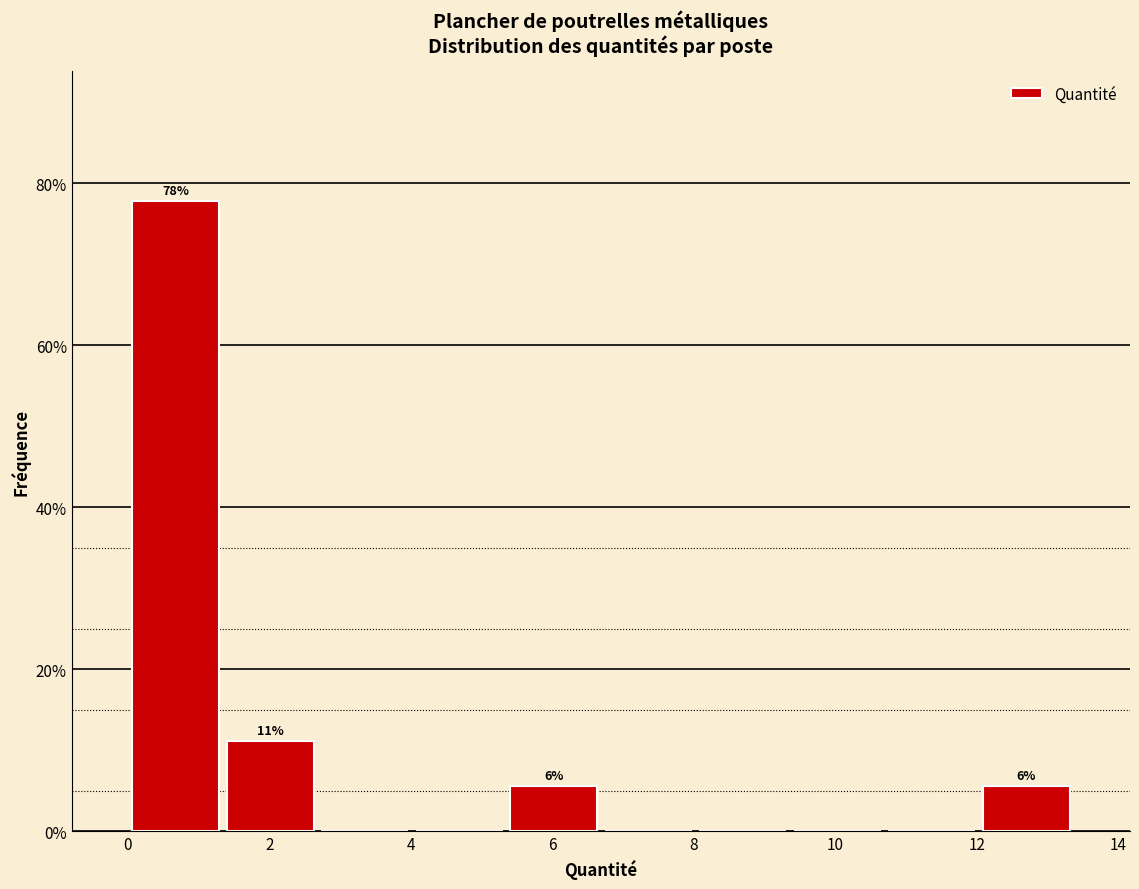

Over which range of the x-axis is the bar tallest?

0.0 to 1.4